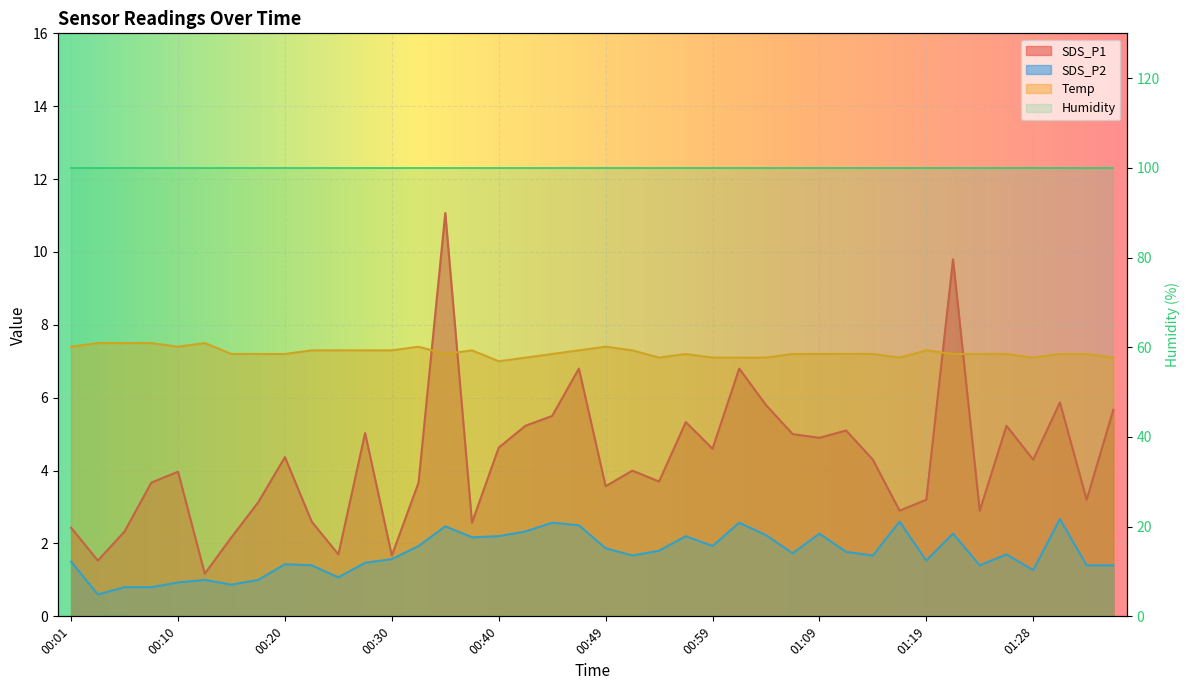

How many interior local peaks does the Temp series have?

6